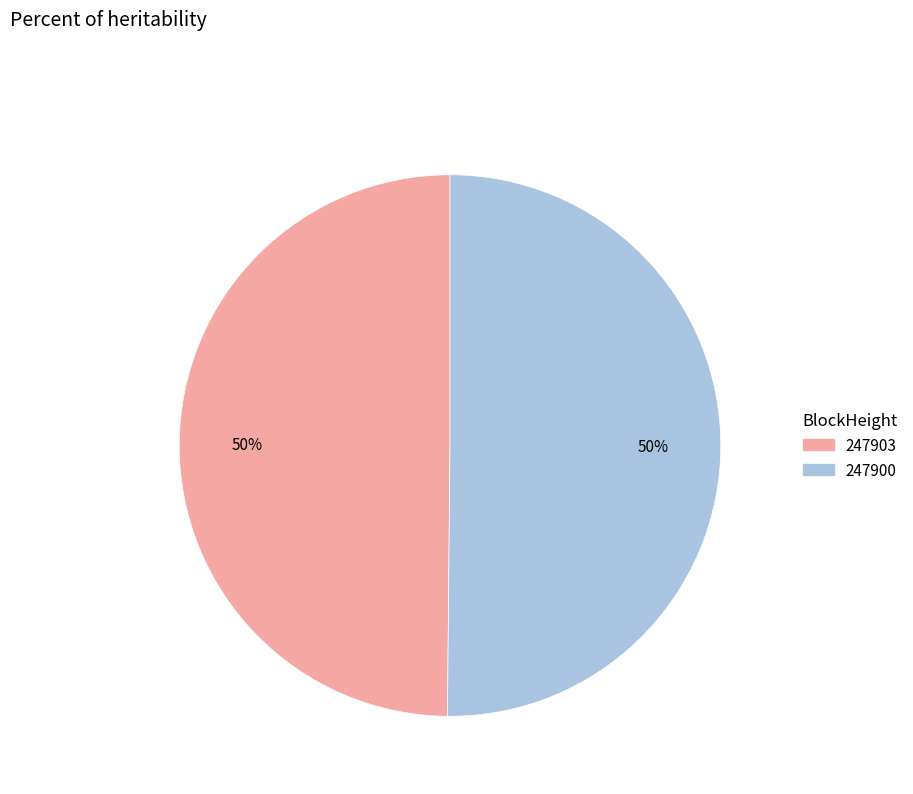

True or false: 247903 accounts for 59% of the total.

False